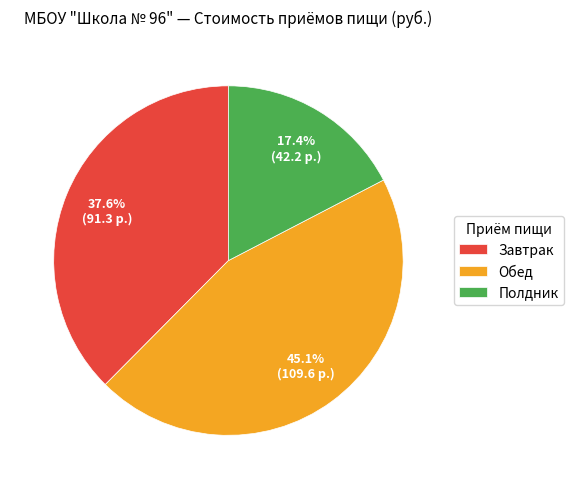

Is Полдник the majority of the pie?

No